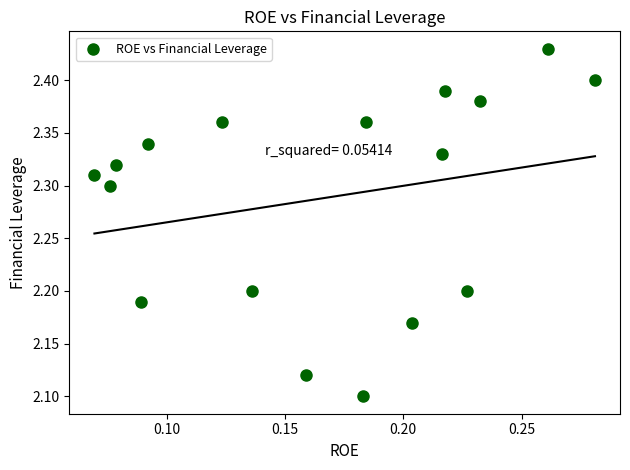

What is the range of Y values (max minus min)?

0.3